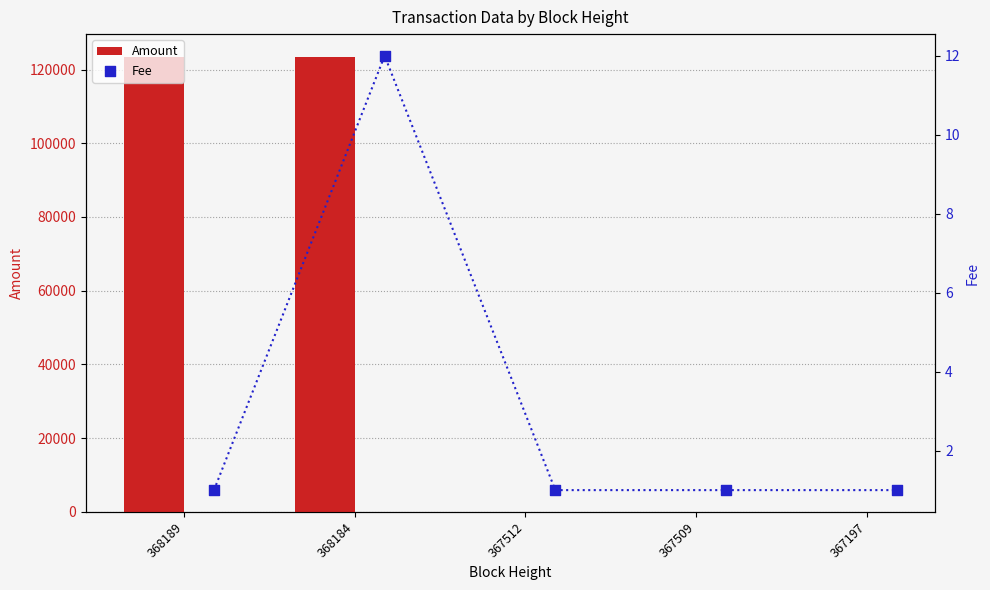

At how many categories does at least one series exceed 106718?

2